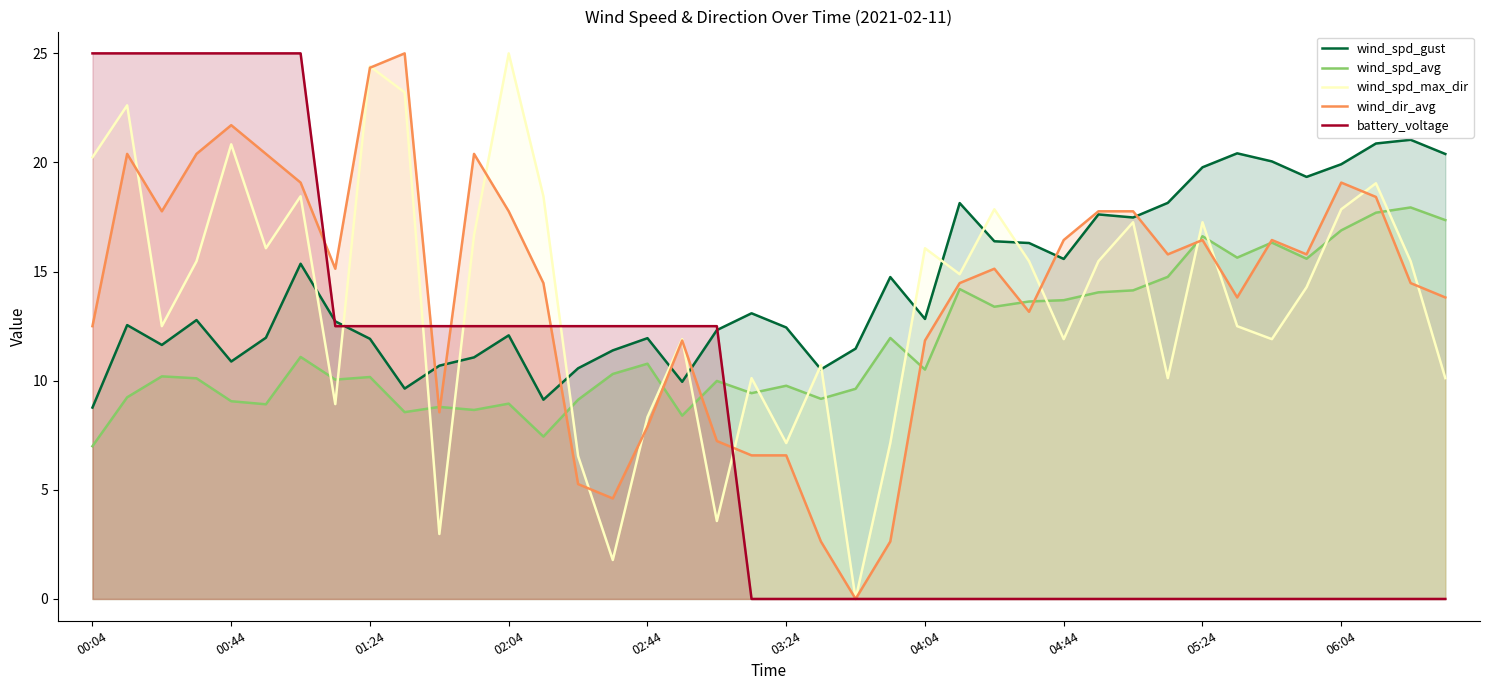

The battery_voltage series shows 25.0 at 00:04. True or false?

True